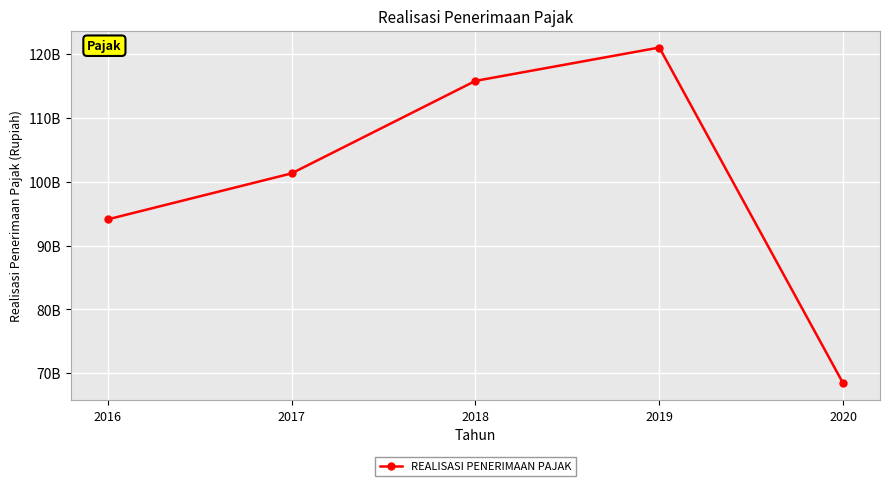

Does the chart have visible grid lines?

Yes